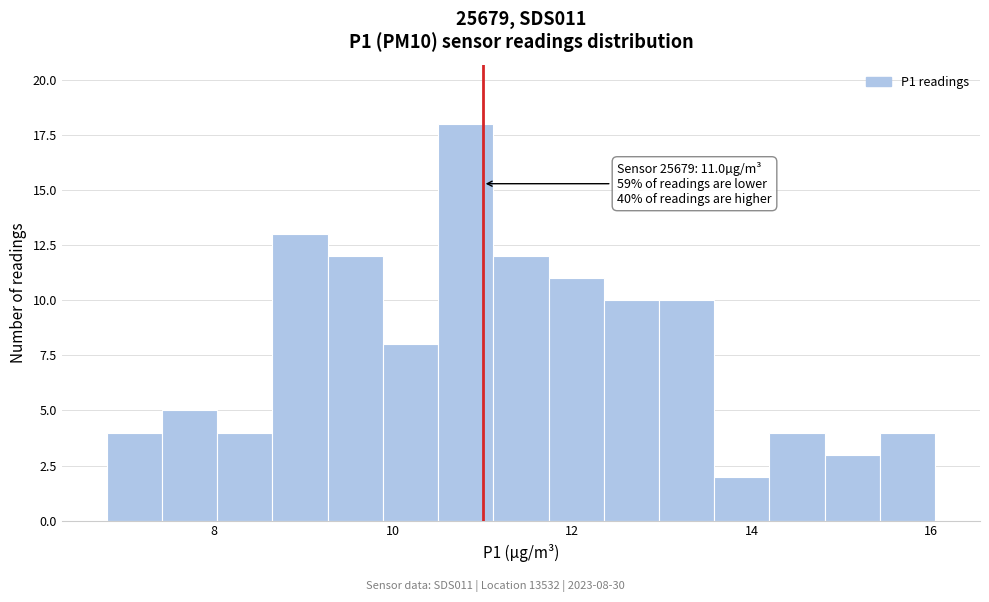

Around what value on the x-axis is the tallest bar? Give the approximate position of its centre, as read against the axis.

10.8